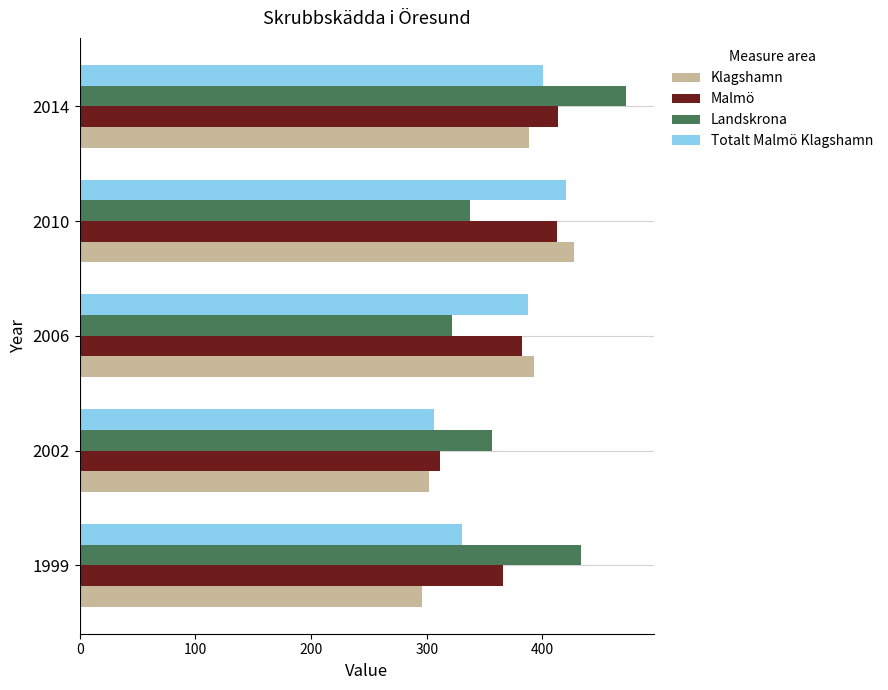

Between 1999 and 2002, which series saw the biggest shift?

Landskrona